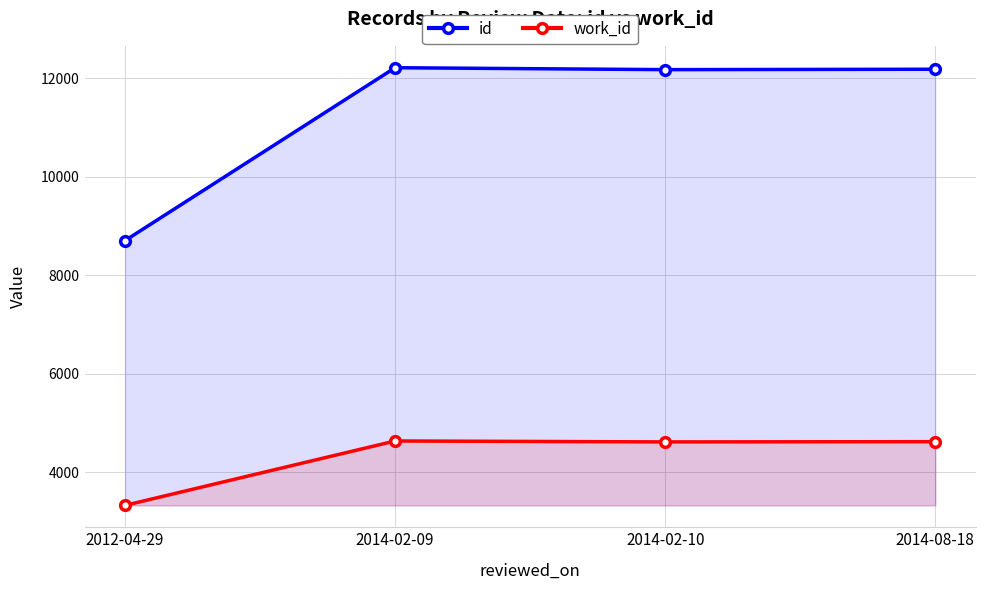

What is the maximum value shown in the chart?

12213